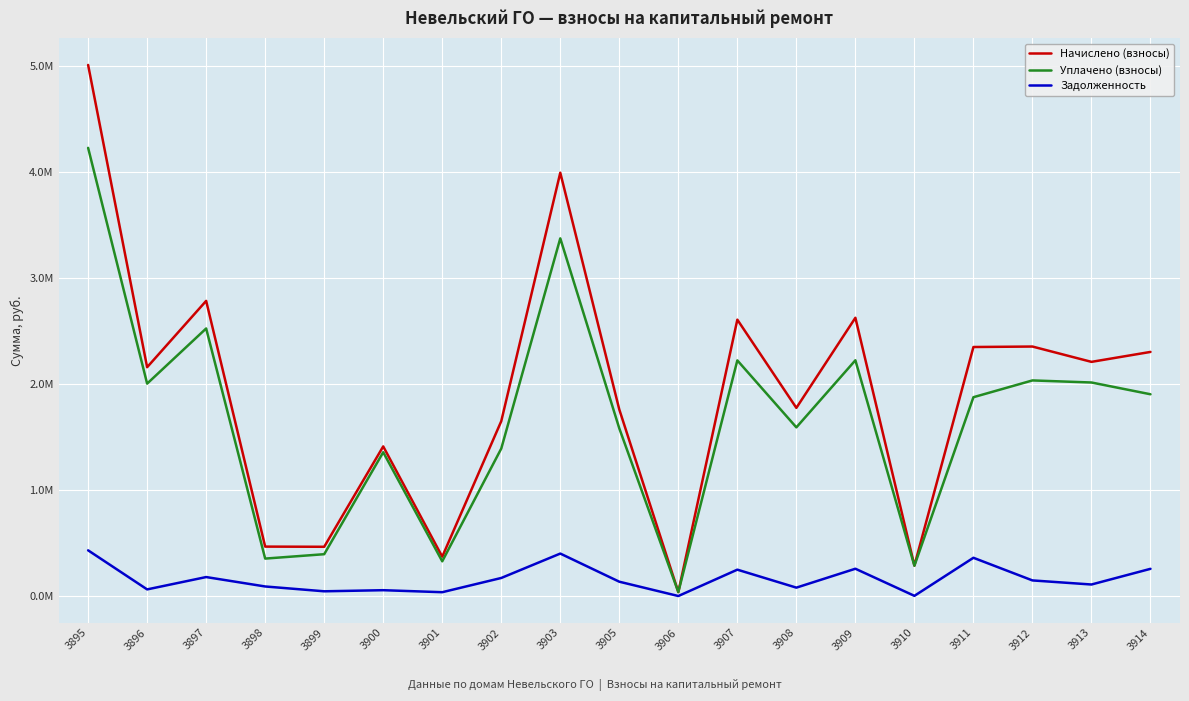

What is the difference between the maximum and second lowest values in the Задолженность series?

429117.6